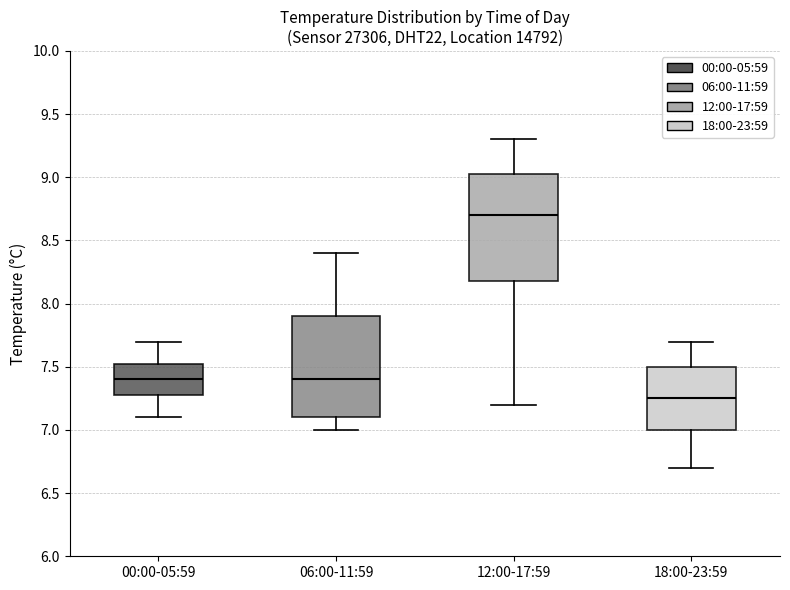

Where does the upper whisker of the box for 18:00-23:59 end on the y-axis? The values are not printed on the chart, so give them approximately, as read against the axis.

7.70